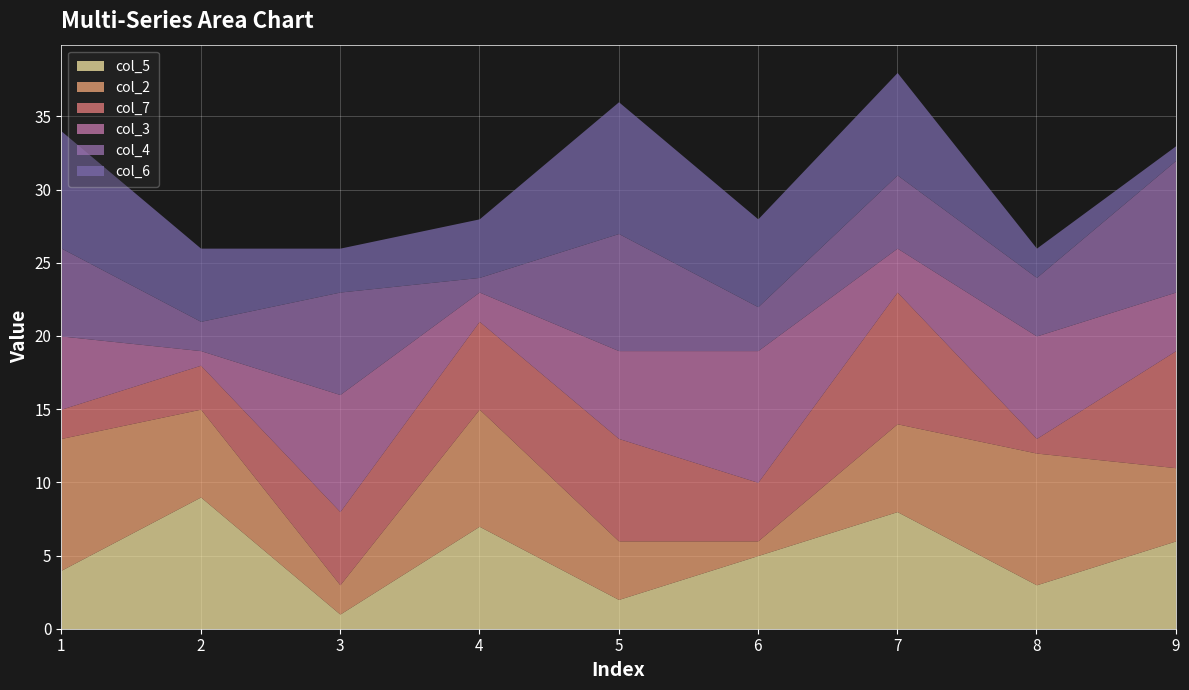

At which label does col_7 reach its minimum?

8